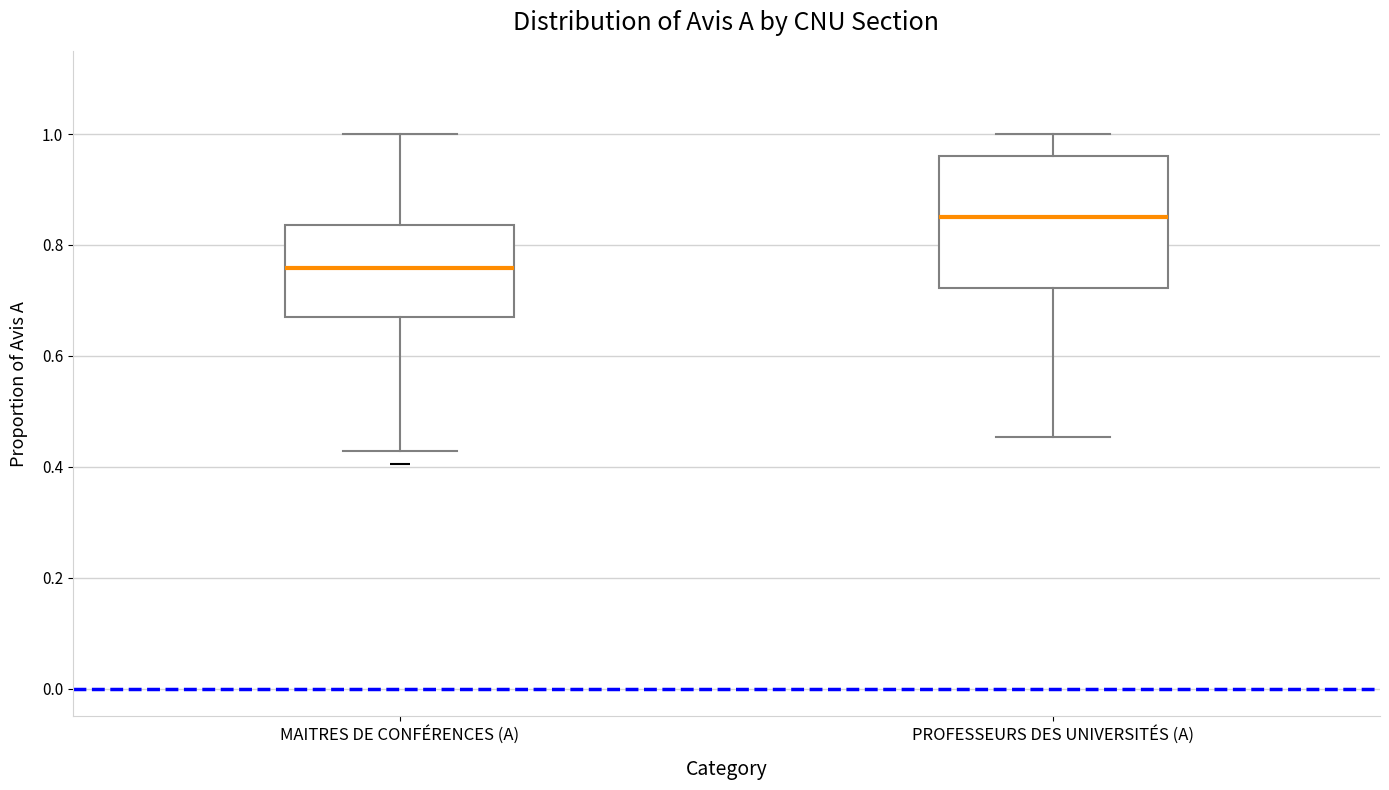

Where does the median line of the box for PROFESSEURS DES UNIVERSITÉS (A) sit on the y-axis? The values are not printed on the chart, so give them approximately, as read against the axis.

0.86